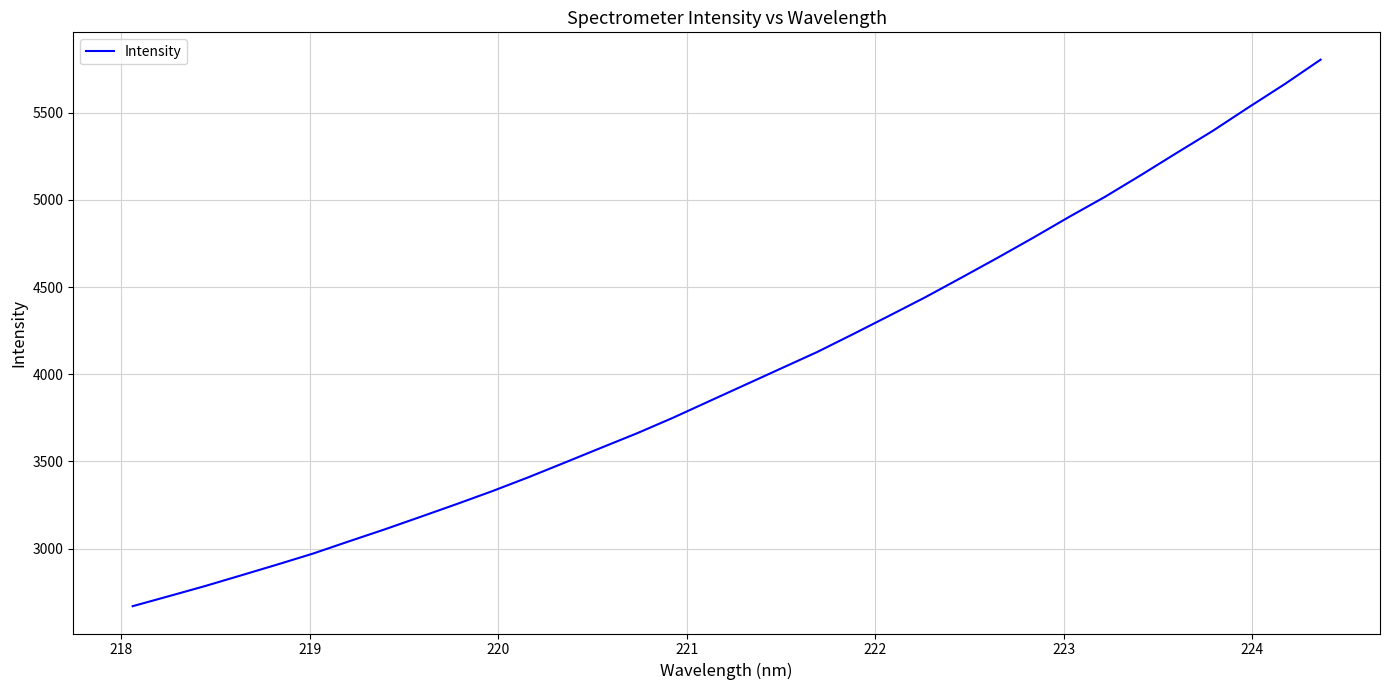

Is this an area chart (filled region under the line)?

No